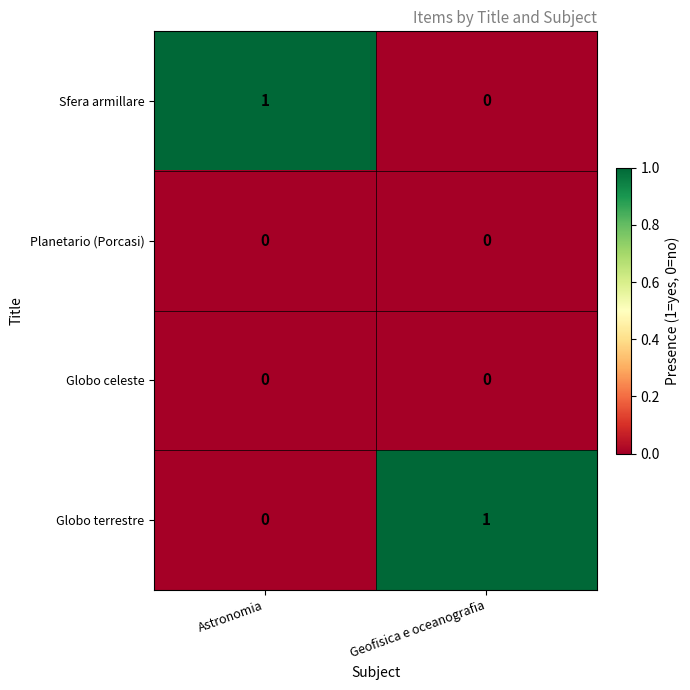

Where is Sfera armillare nearest to the value 0?

Geofisica e oceanografia